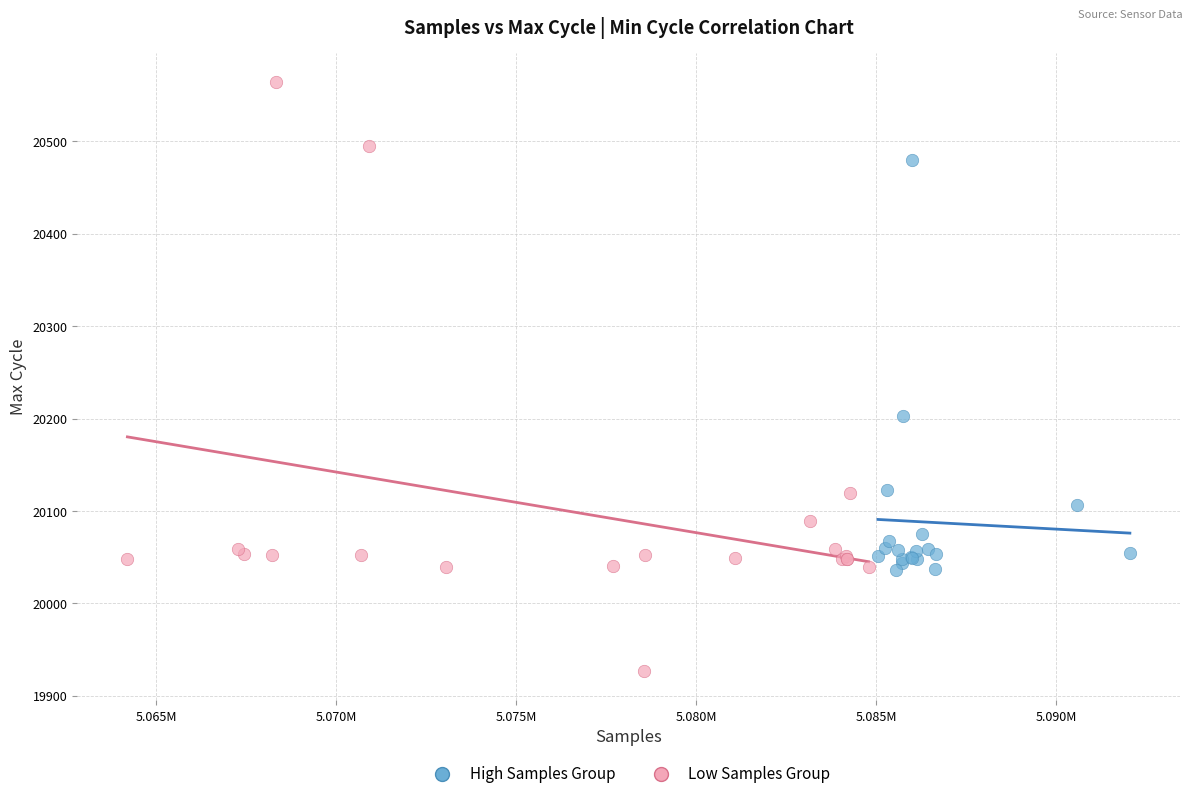

What are all the series names shown in the legend?

High Samples Group, Low Samples Group